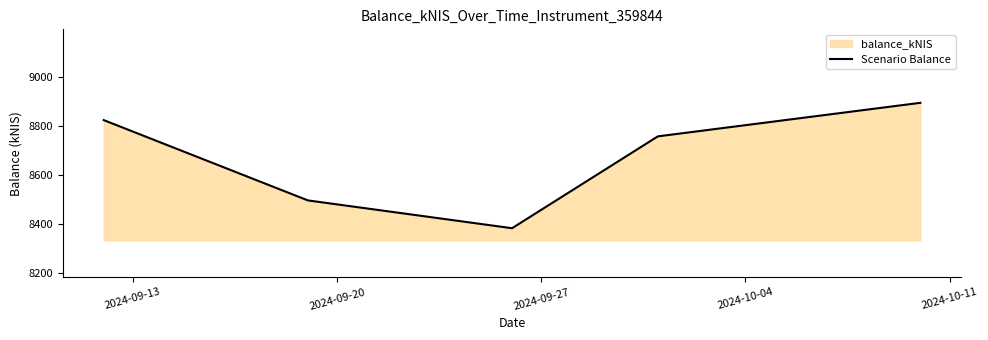

What is the greatest value displayed?

8894.5